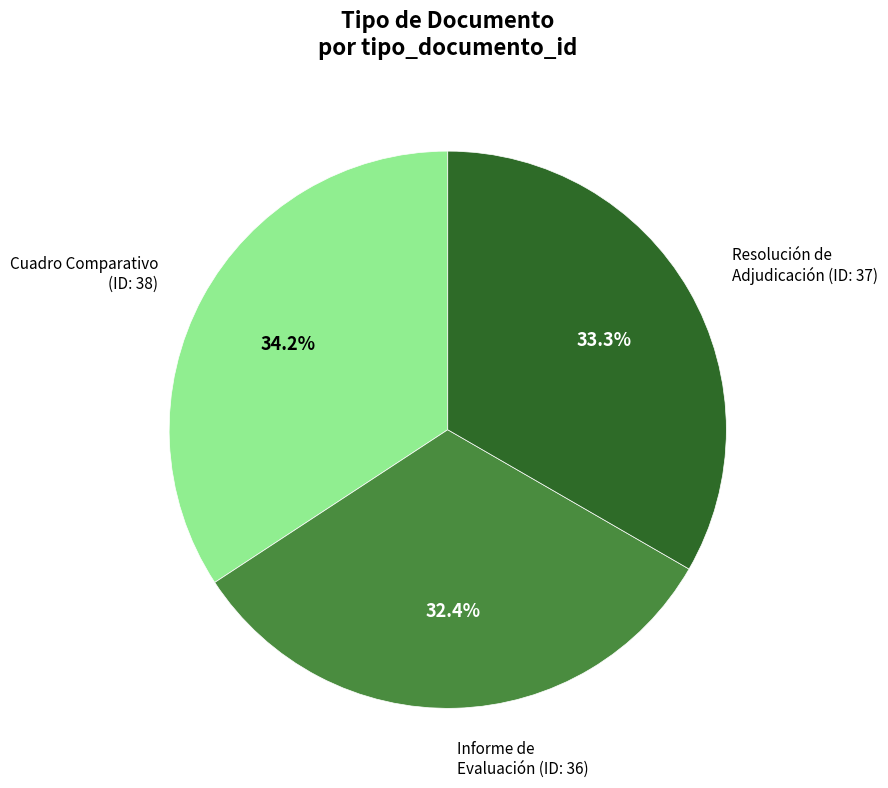

How many segments does this pie chart have?

3